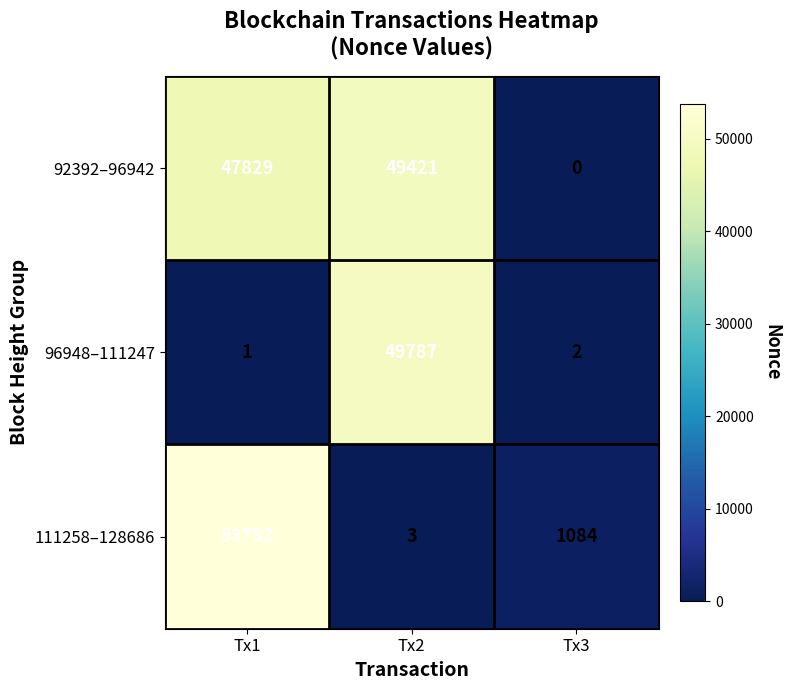

What is the sum of the 96948–111247 values at Tx1 and Tx3?

3